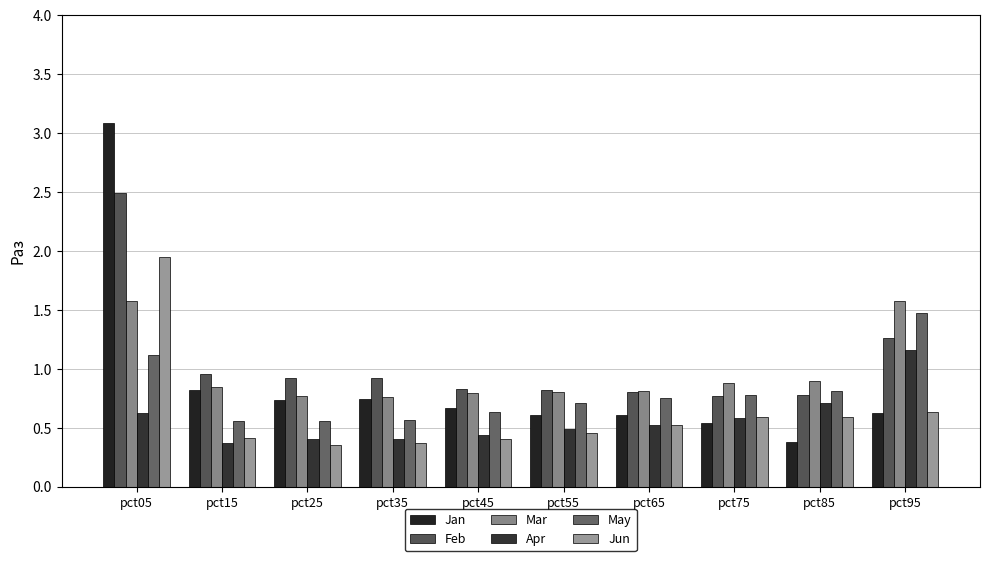

What is the greatest value displayed?

3.1